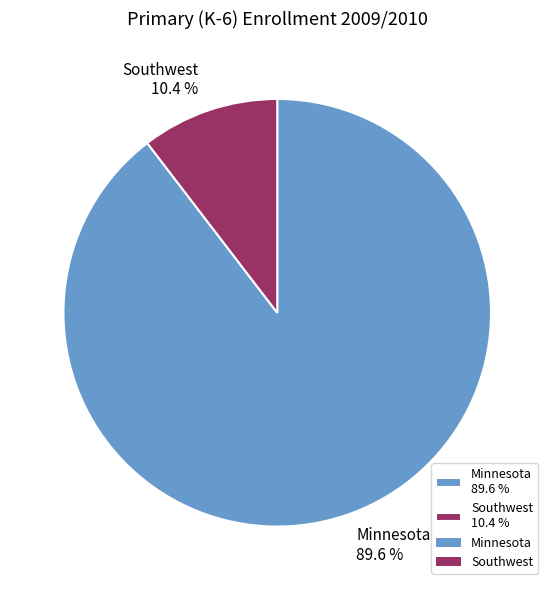

To the nearest percent, what is the difference between the largest and smallest slice percentages?

79%